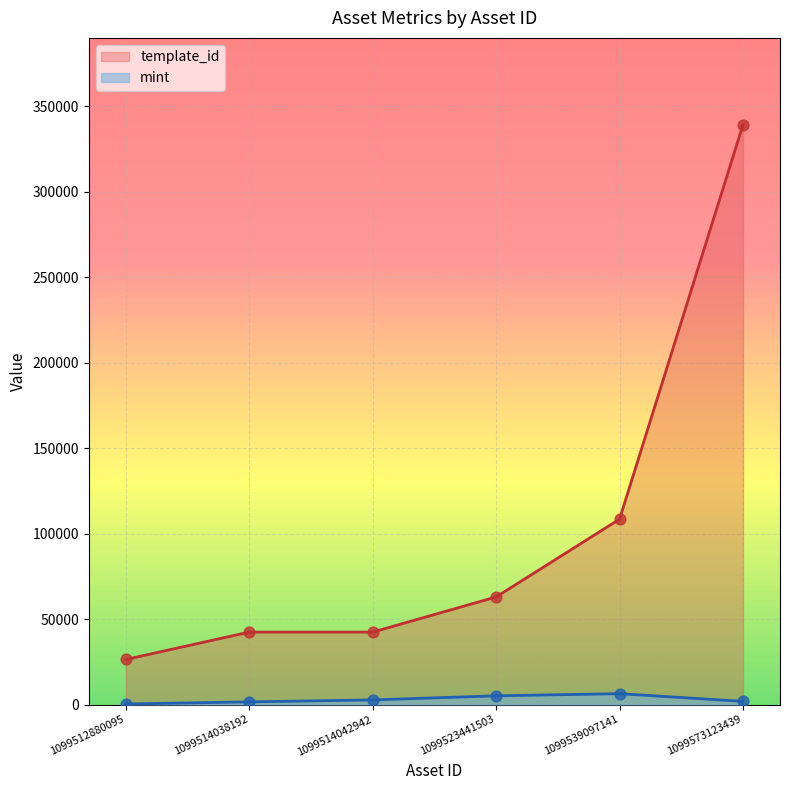

Which series contains the lowest Y value?

mint